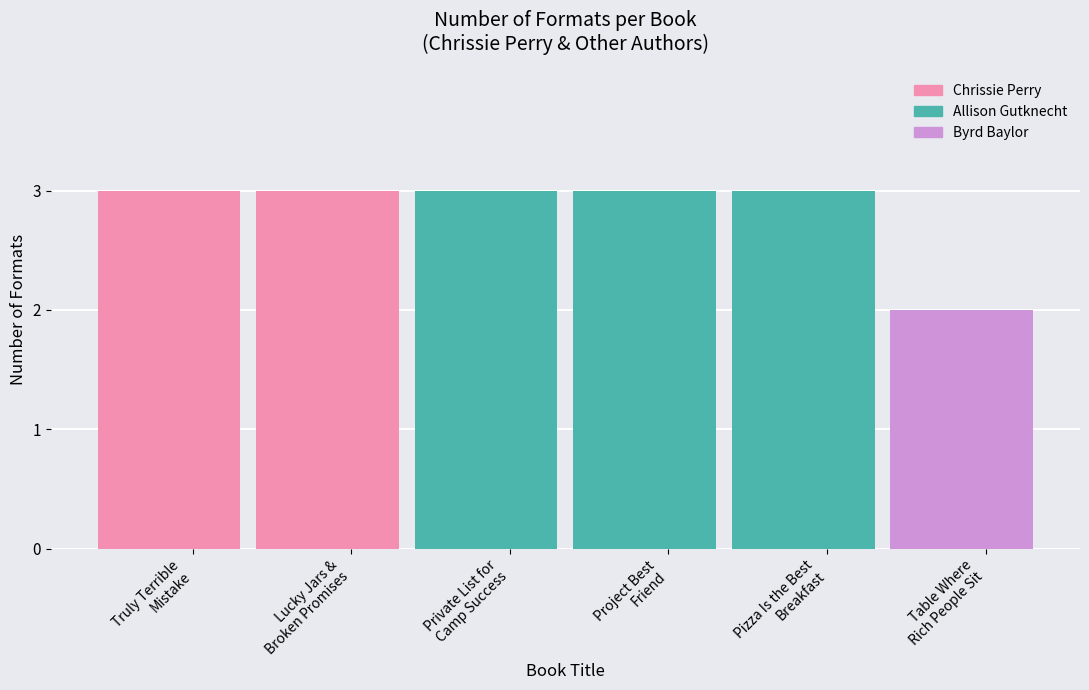

What is the label of the 6th bar from the right?

Truly Terrible
Mistake